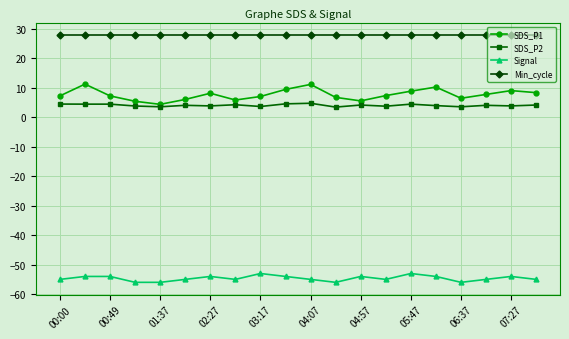

How many lines are shown in the chart?

4